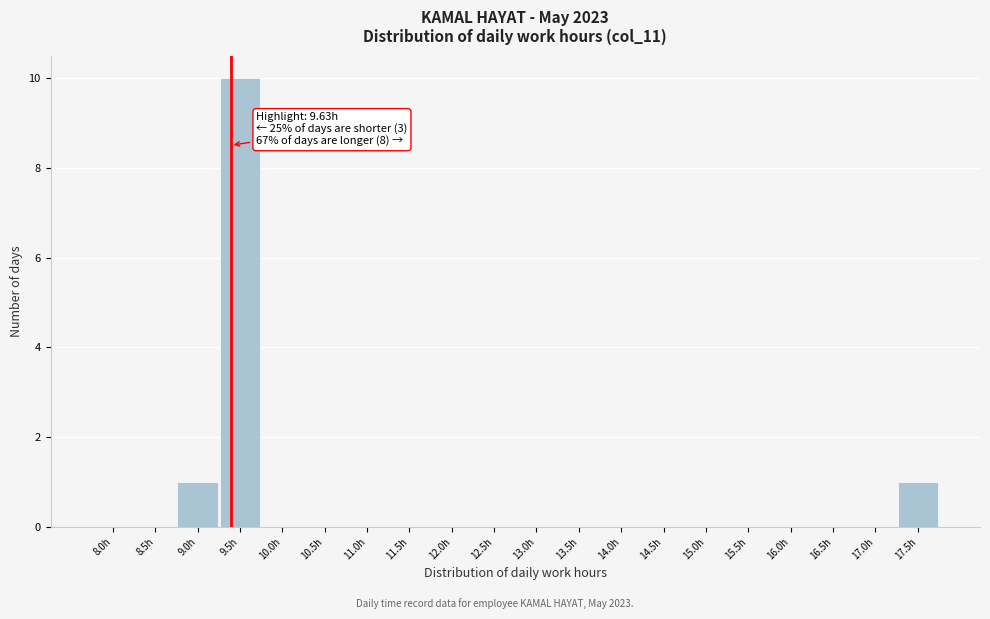

Reading left to right, extract all data points from this chart.

8.0h=0	8.5h=0	9.0h=1	9.5h=10	10.0h=0	10.5h=0	11.0h=0	11.5h=0	12.0h=0	12.5h=0	13.0h=0	13.5h=0	14.0h=0	14.5h=0	15.0h=0	15.5h=0	16.0h=0	16.5h=0	17.0h=0	17.5h=1